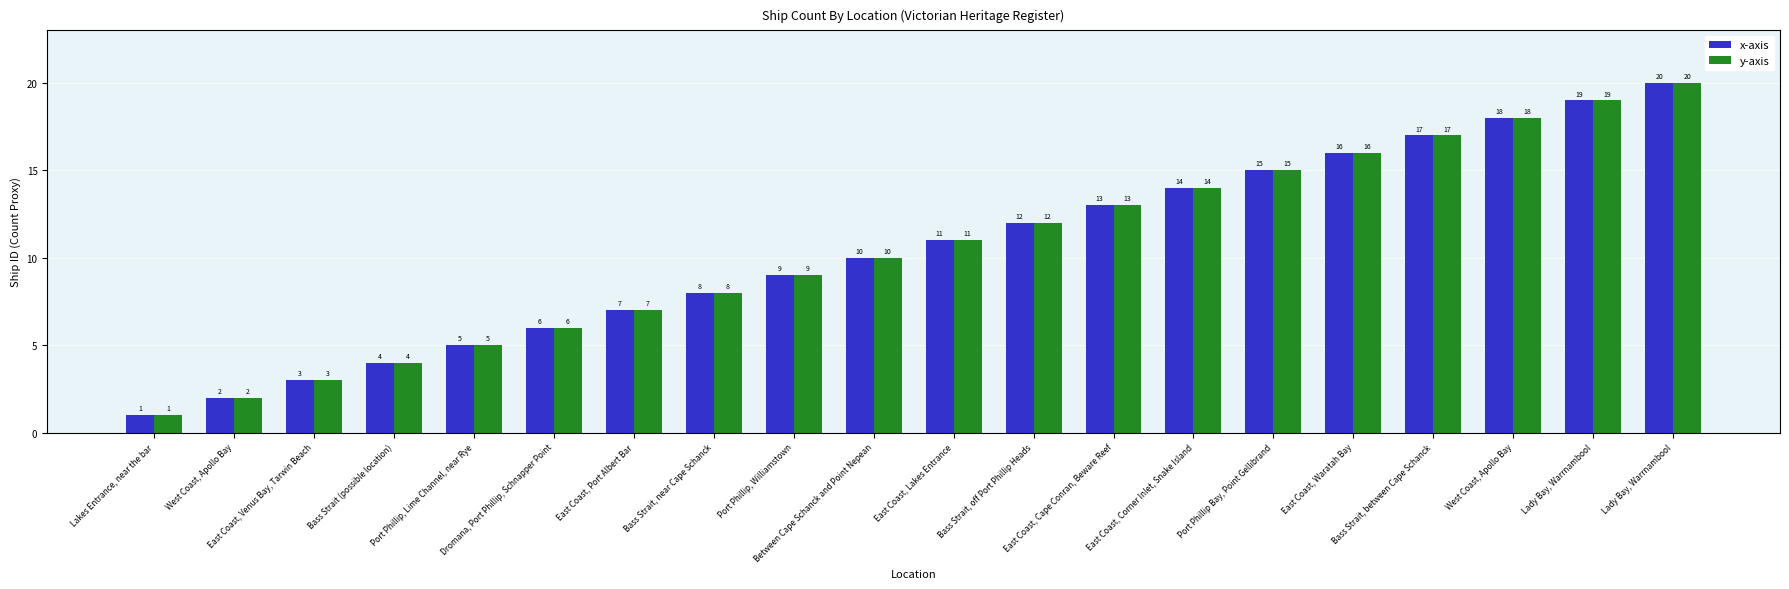

Is the value of x-axis at Bass Strait, off Port Phillip Heads greater than the value of y-axis at East Coast, Port Albert Bar?

Yes